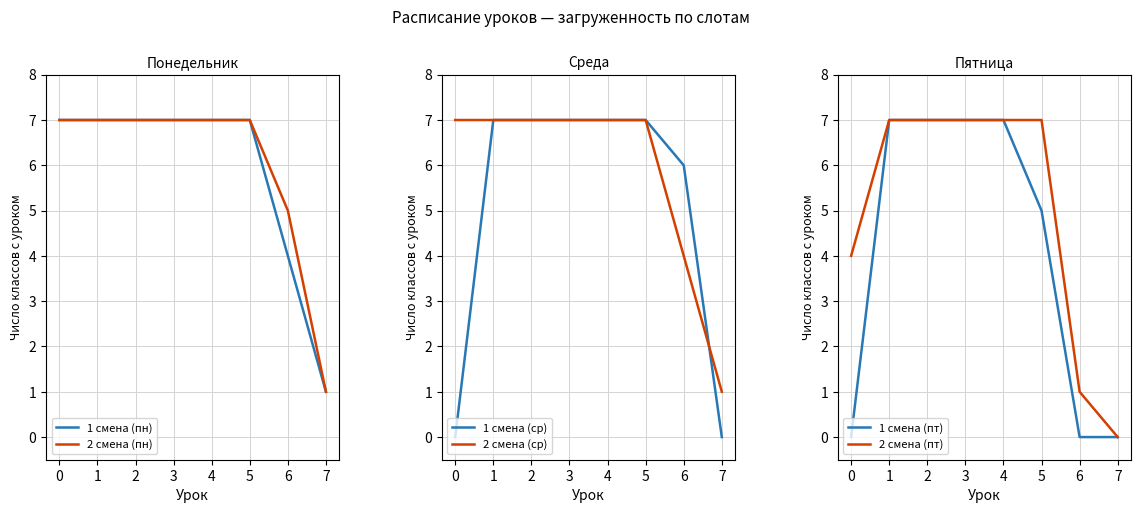

Reading left to right, transcribe all the data shown in this chart.

1 смена (пн): 7	7	7	7	7	7	4	1
2 смена (пн): 7	7	7	7	7	7	5	1
1 смена (ср): 0	7	7	7	7	7	6	0
2 смена (ср): 7	7	7	7	7	7	4	1
1 смена (пт): 0	7	7	7	7	5	0	0
2 смена (пт): 4	7	7	7	7	7	1	0